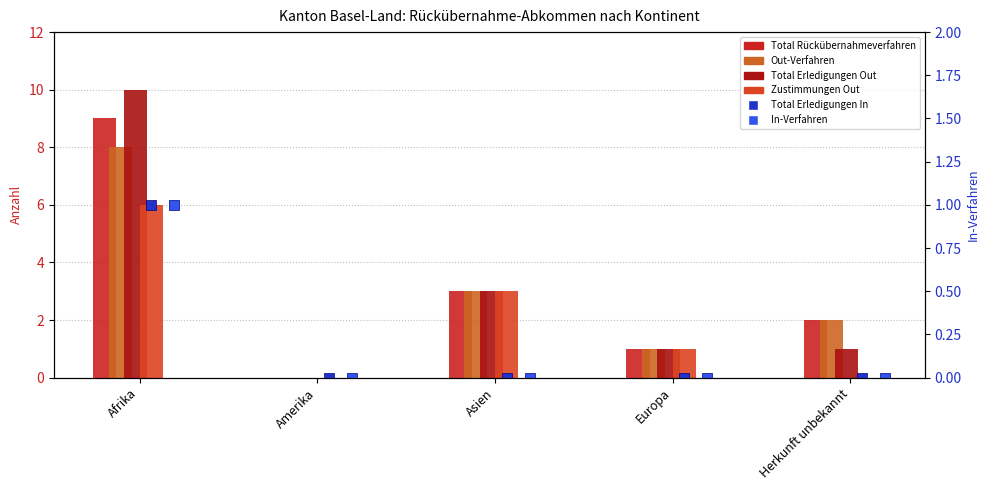

Rank the categories by Total Erledigungen In value from highest to lowest.

Afrika, Amerika, Asien, Europa, Herkunft unbekannt